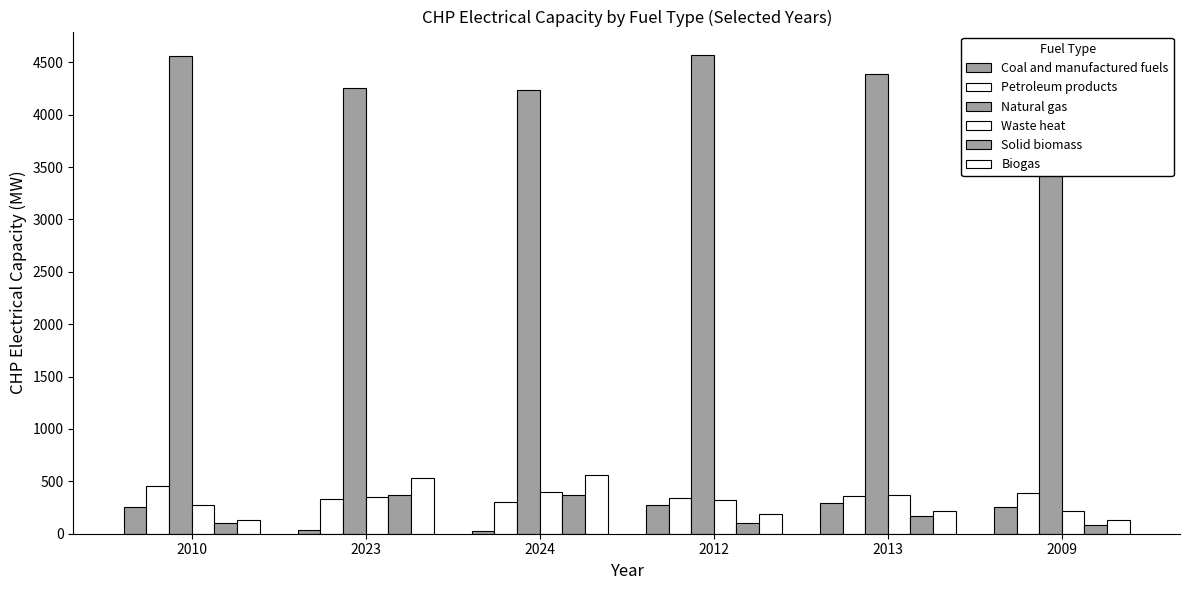

Which series has the largest total across all categories?

Natural gas